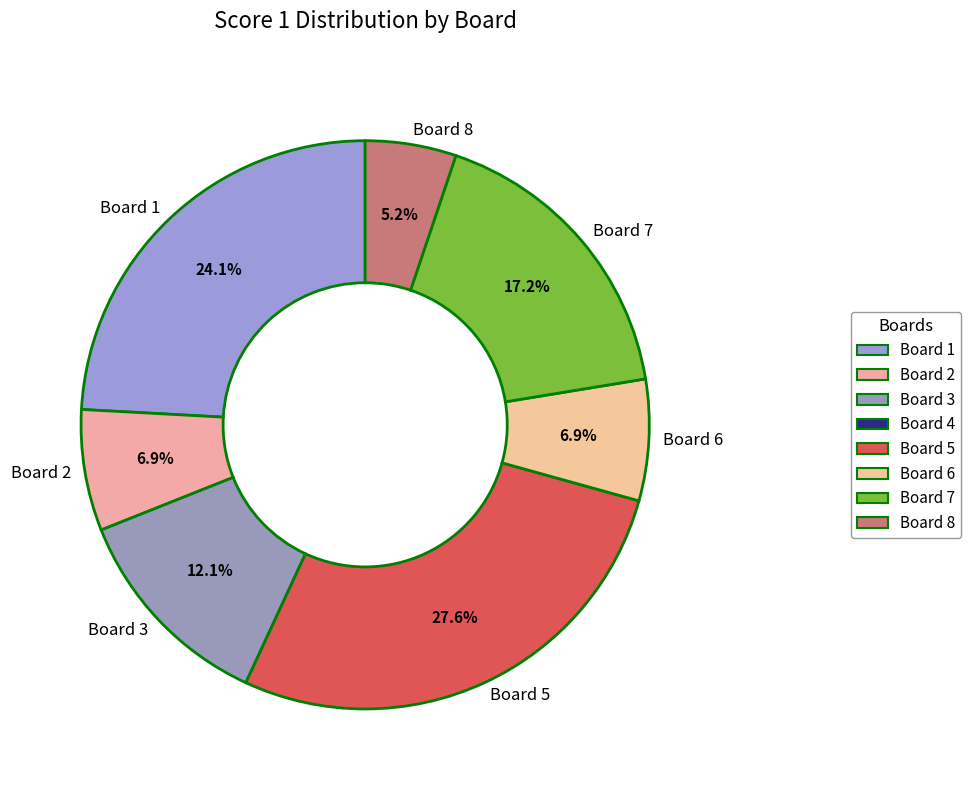

What is the largest slice in the pie chart?

Board 5